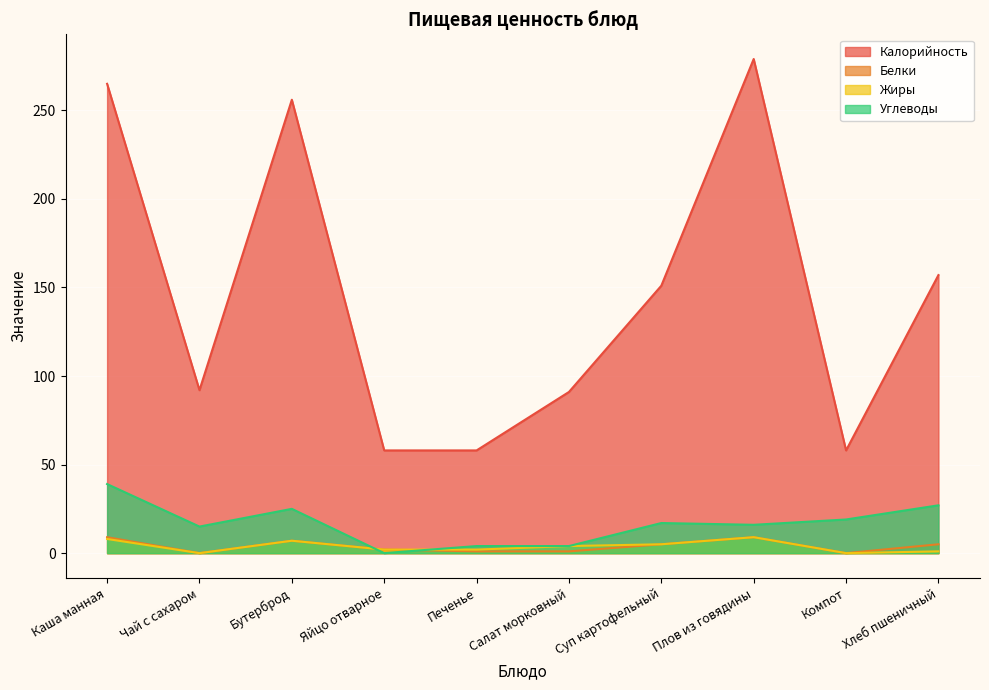

What is the difference between the maximum and minimum values in the Белки series?

9